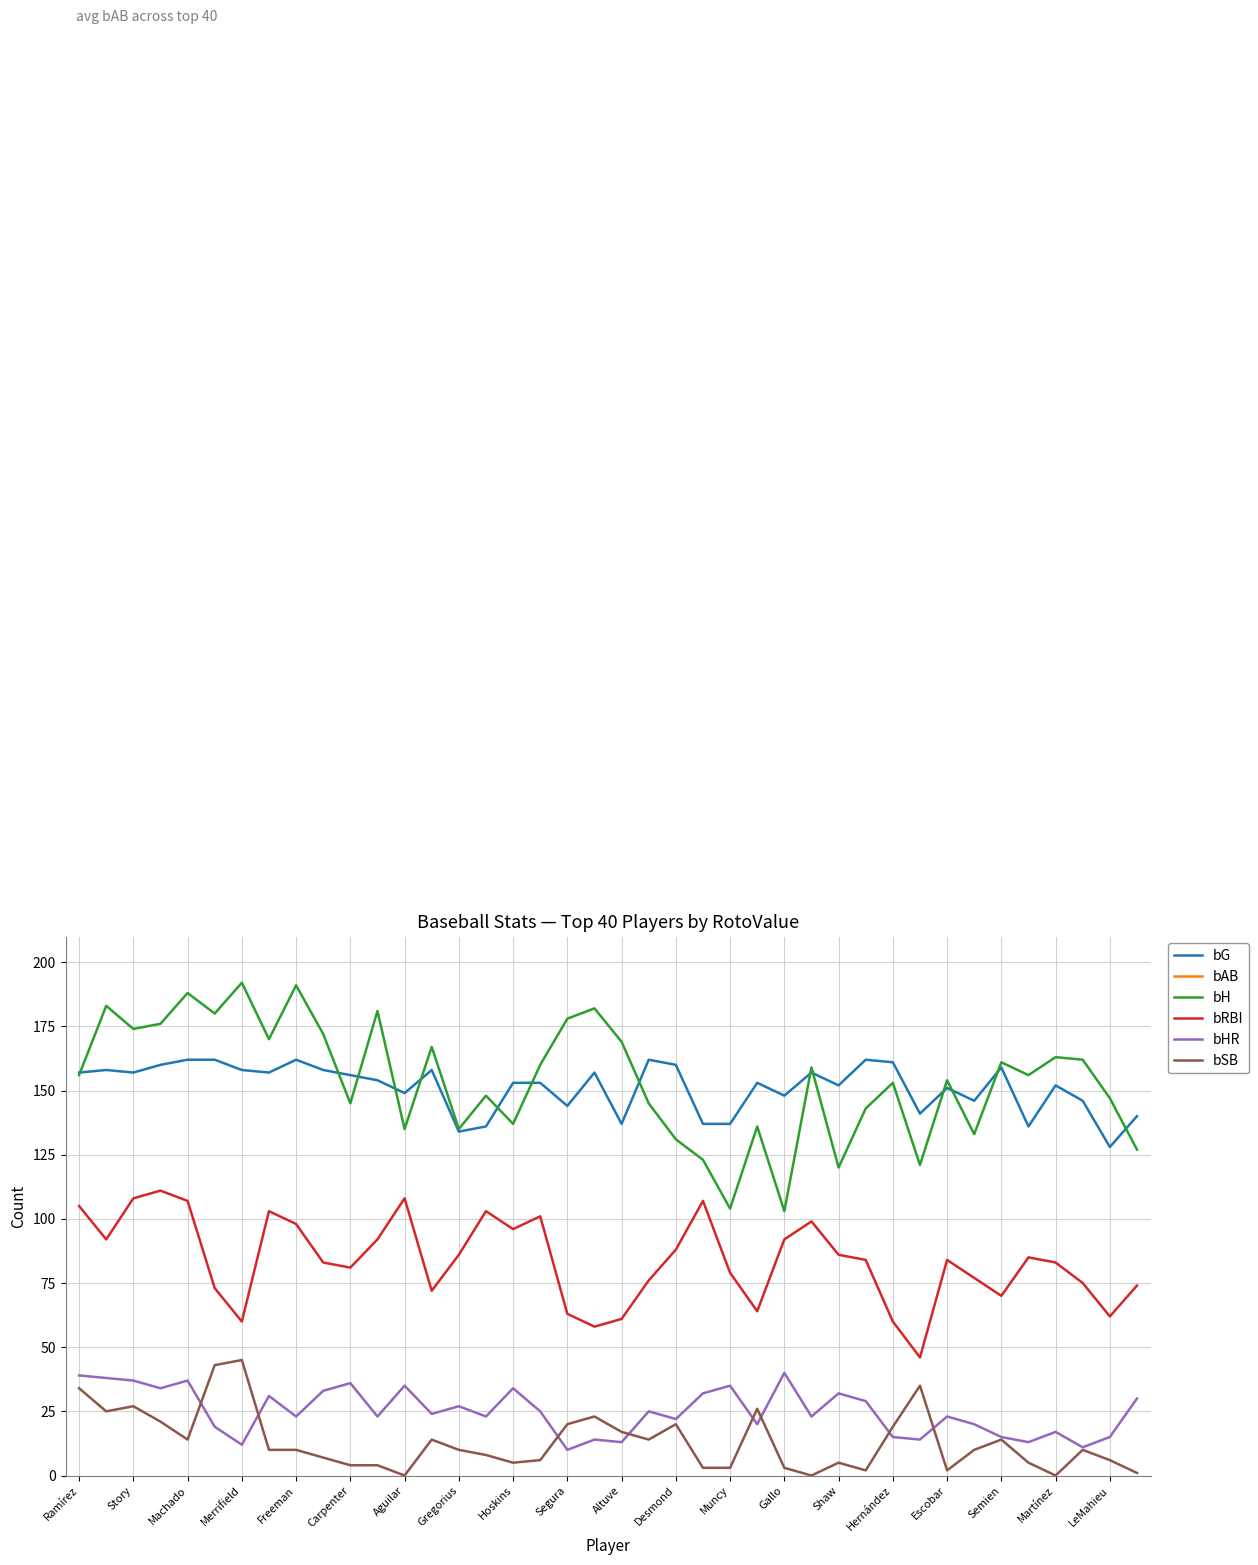

Does the chart have visible grid lines?

Yes